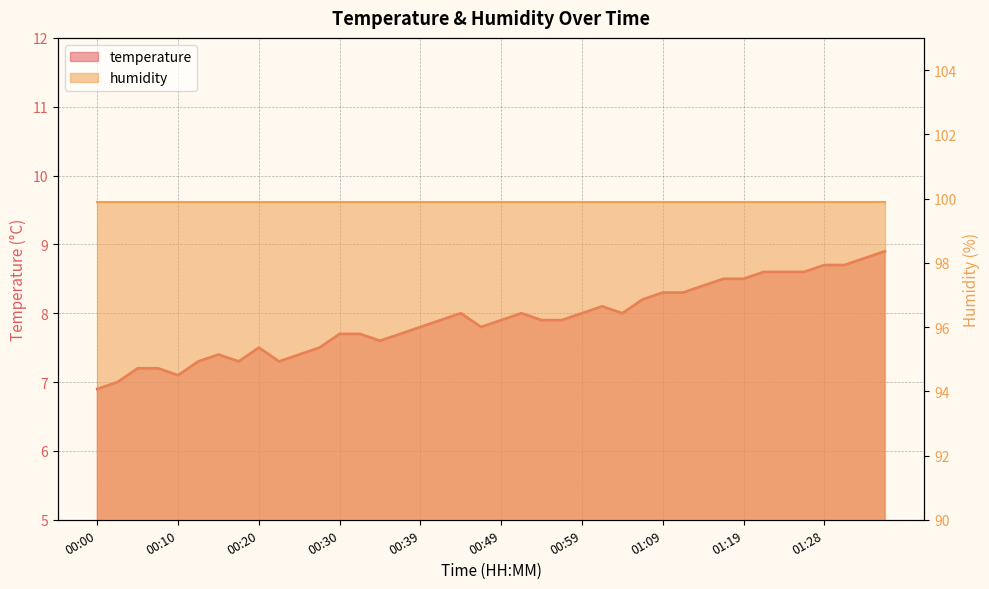

True or false: there are more than 2 points higher than both neighbors.

True